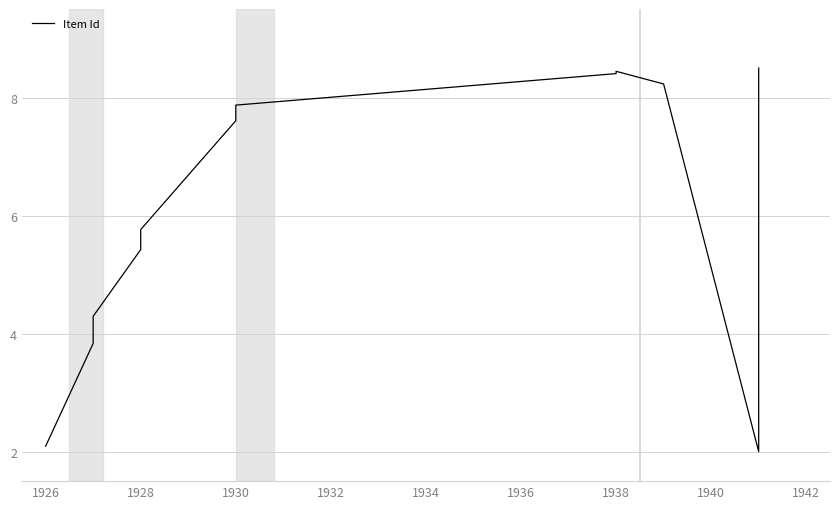

What is the maximum value shown in the chart?

8.5